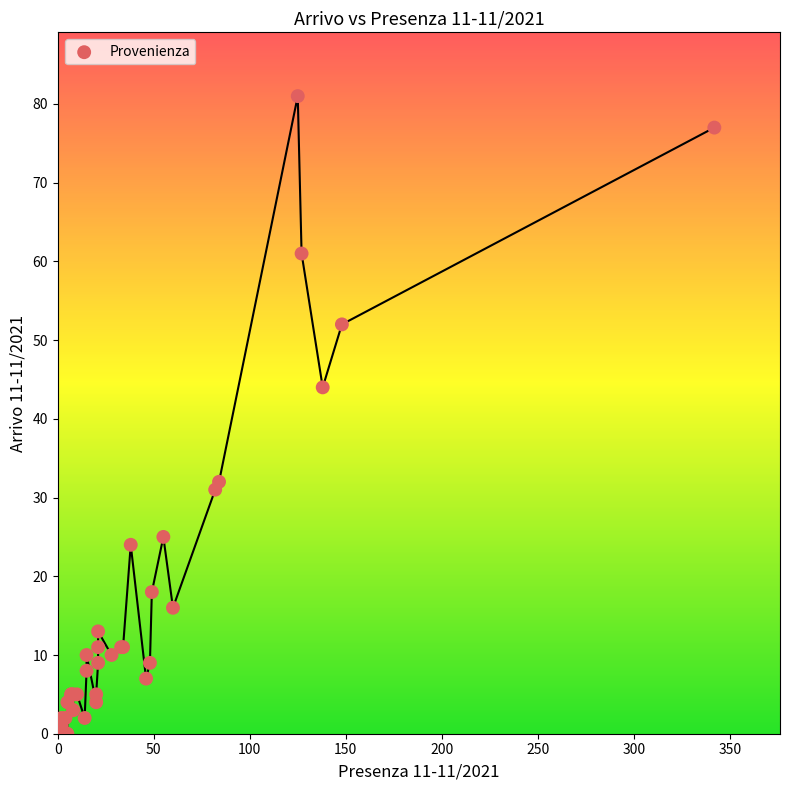

What Y value in the scatter plot is closest to 40?

44